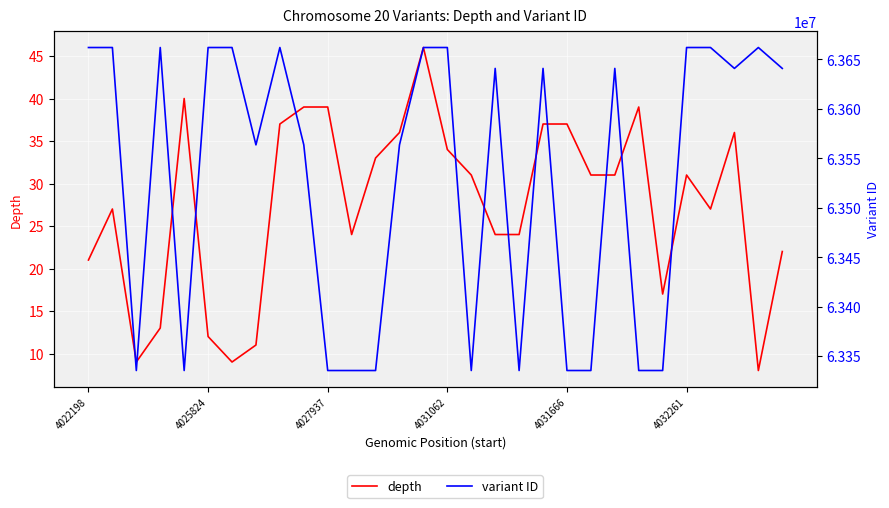

List the series in order of their peak value, lowest first.

depth, variant ID